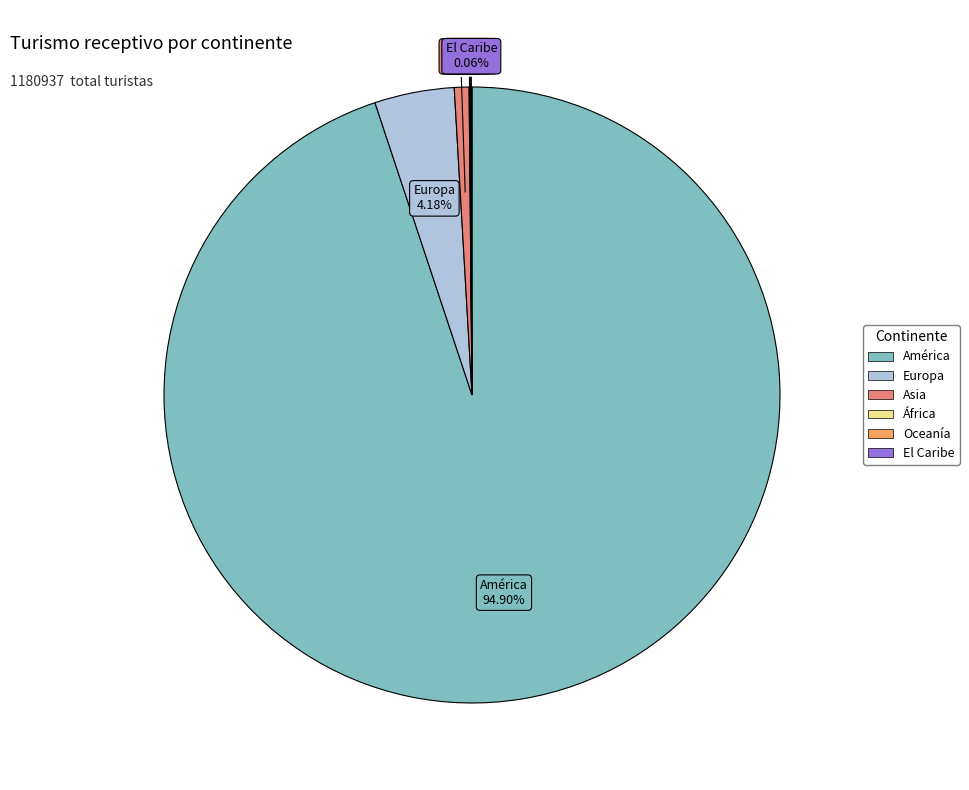

What is the largest slice in the pie chart?

América